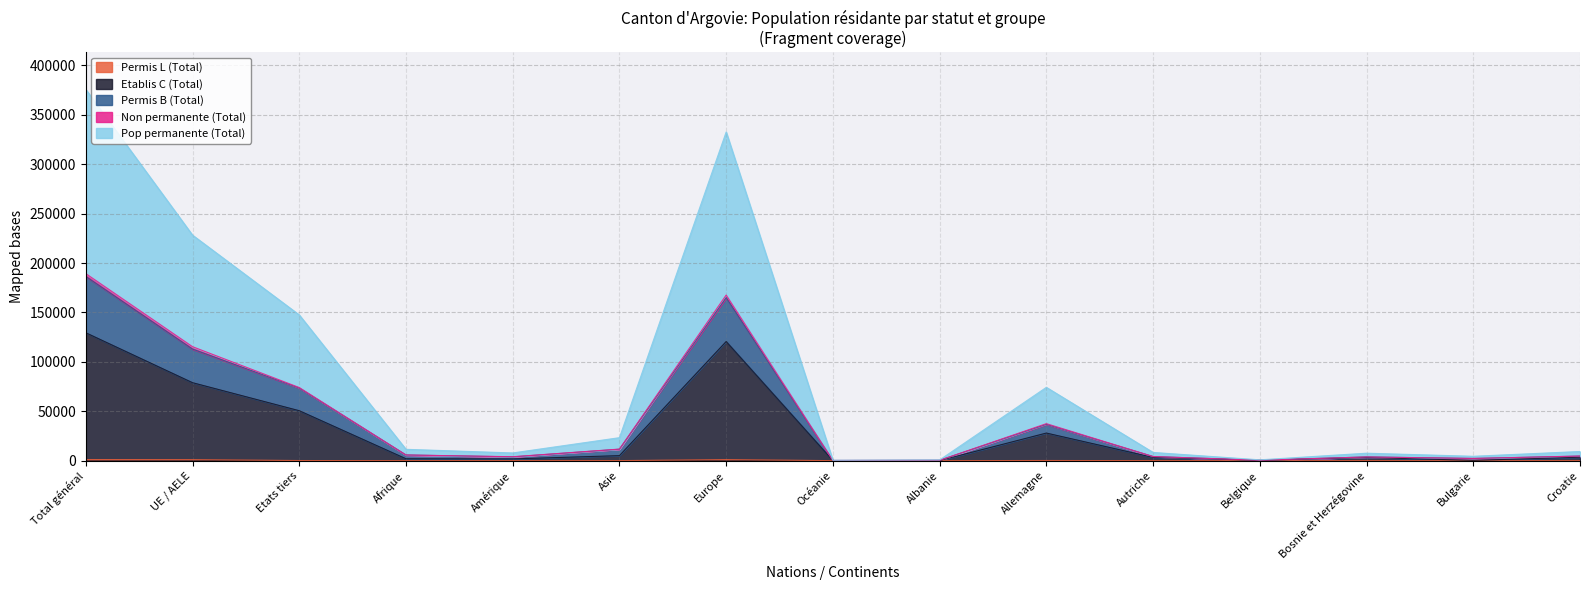

Does the chart have visible grid lines?

Yes